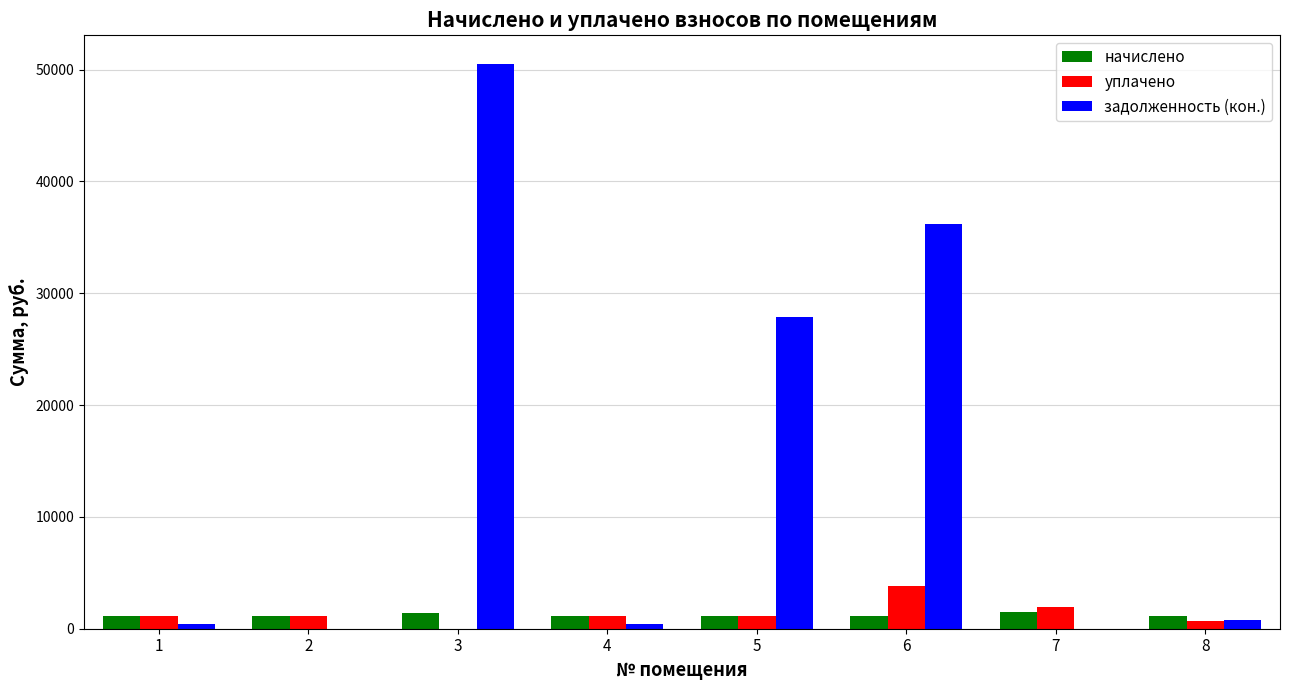

How many data points does each series have?

8